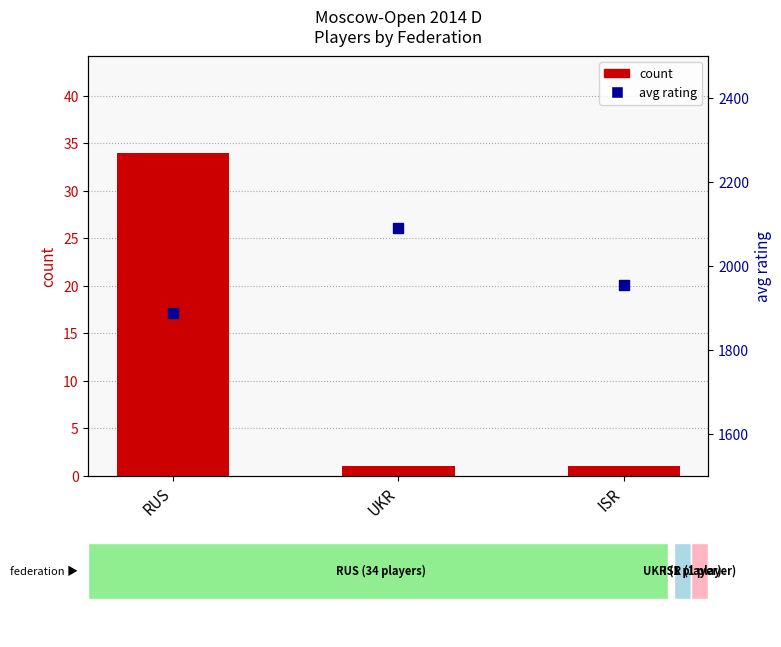

Which series contains the highest Y value?

avg_rating